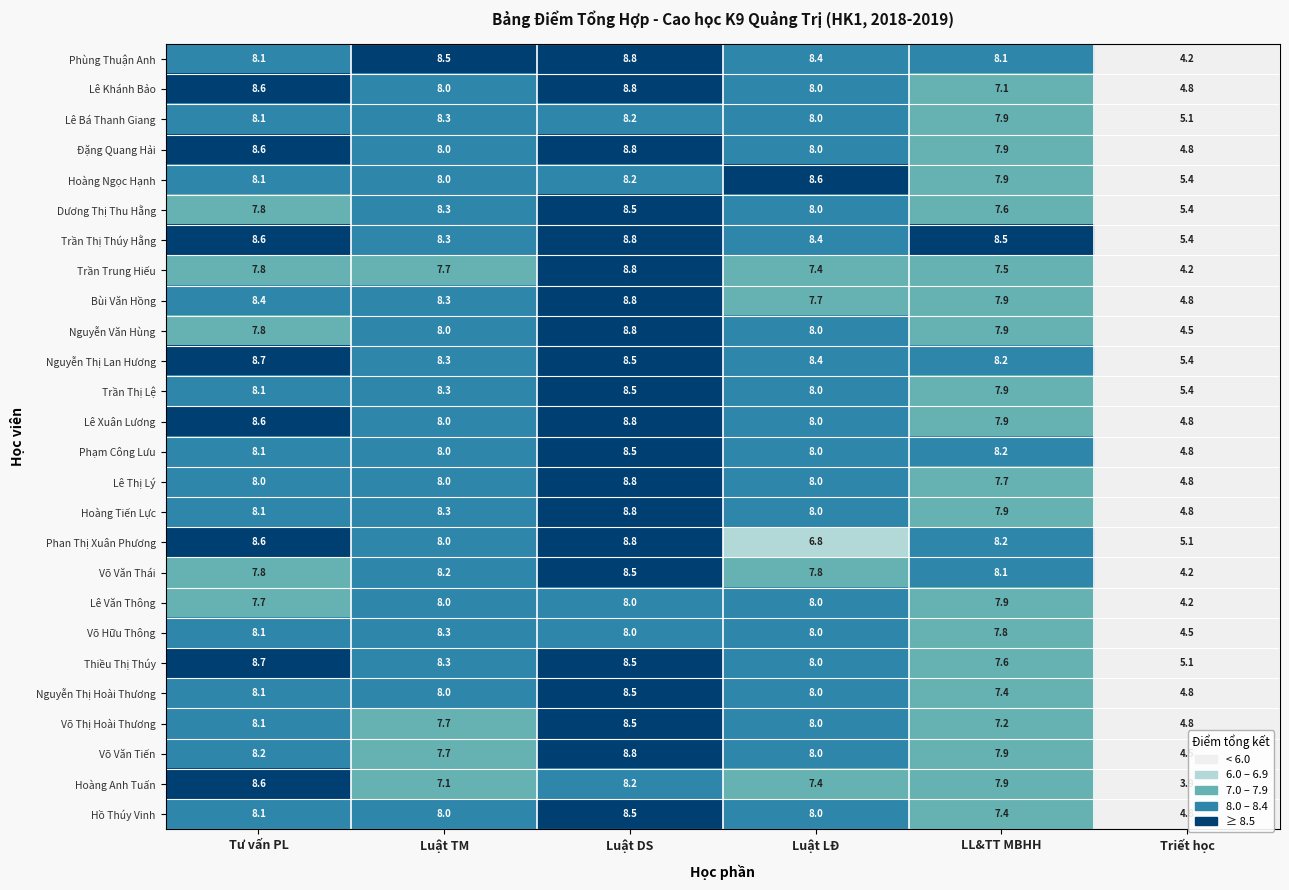

Is it true that Trần Thị Thúy Hằng equals 8.5 at LL&TT MBHH?

True